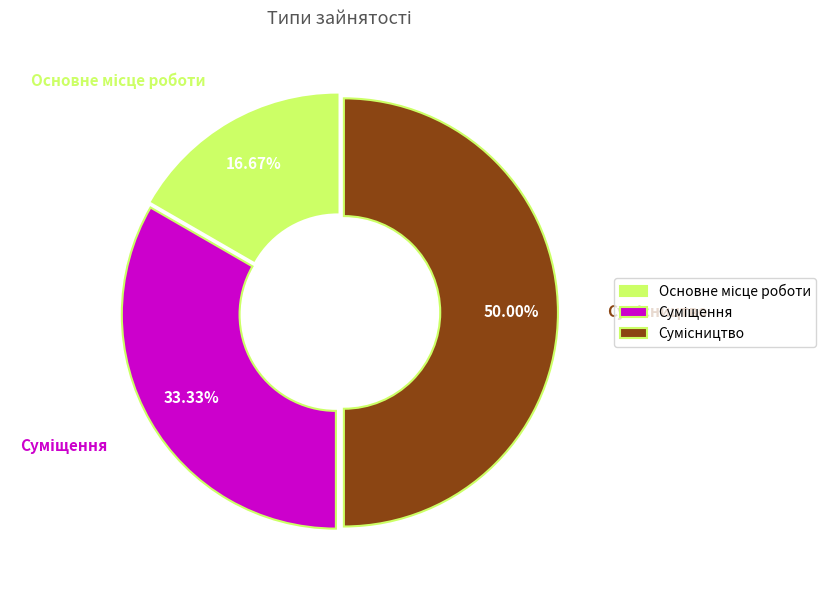

True or false: Основне місце роботи accounts for 17% of the total.

True